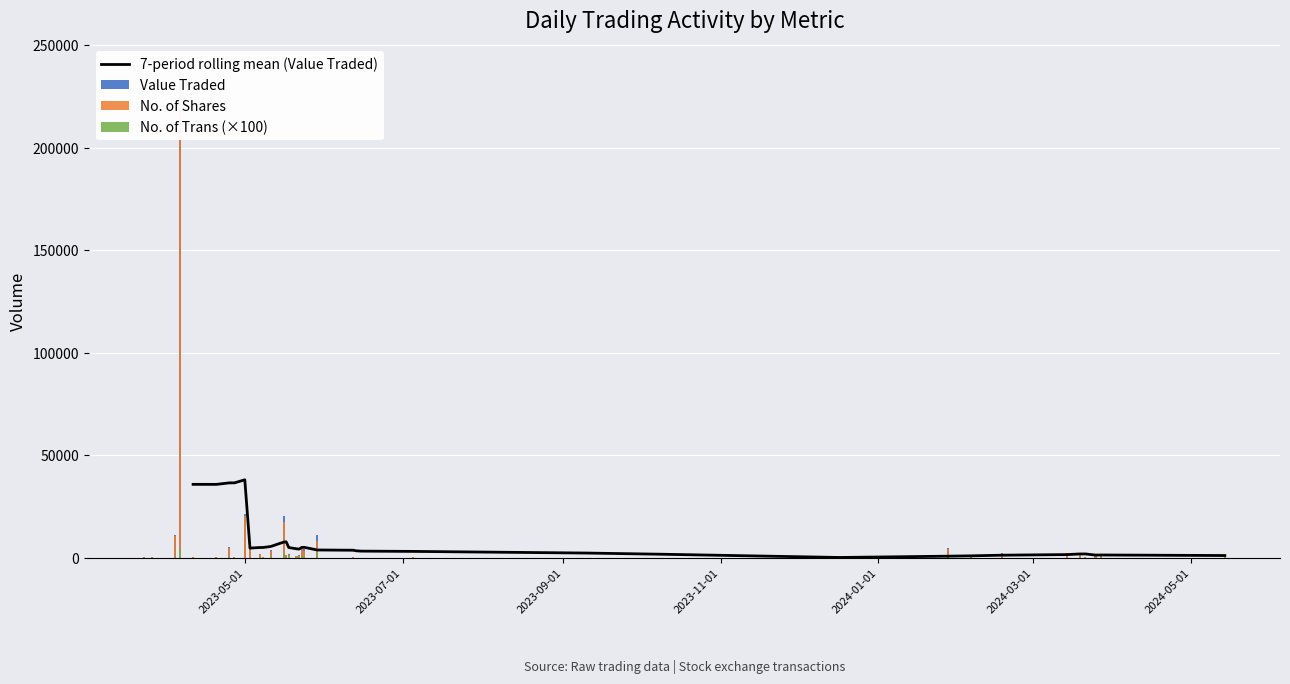

What is the average value of the Value Traded series?

8922